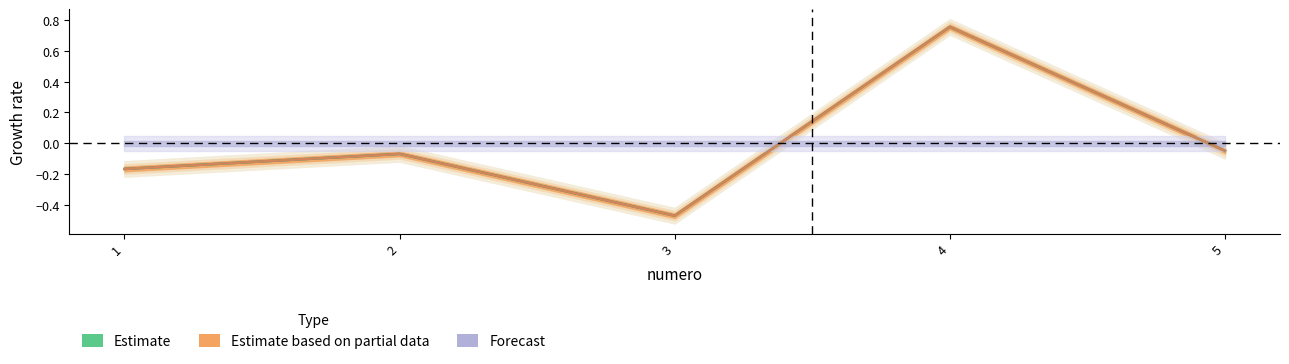

True or false: monto and precio_unitario intersect in this chart.

False